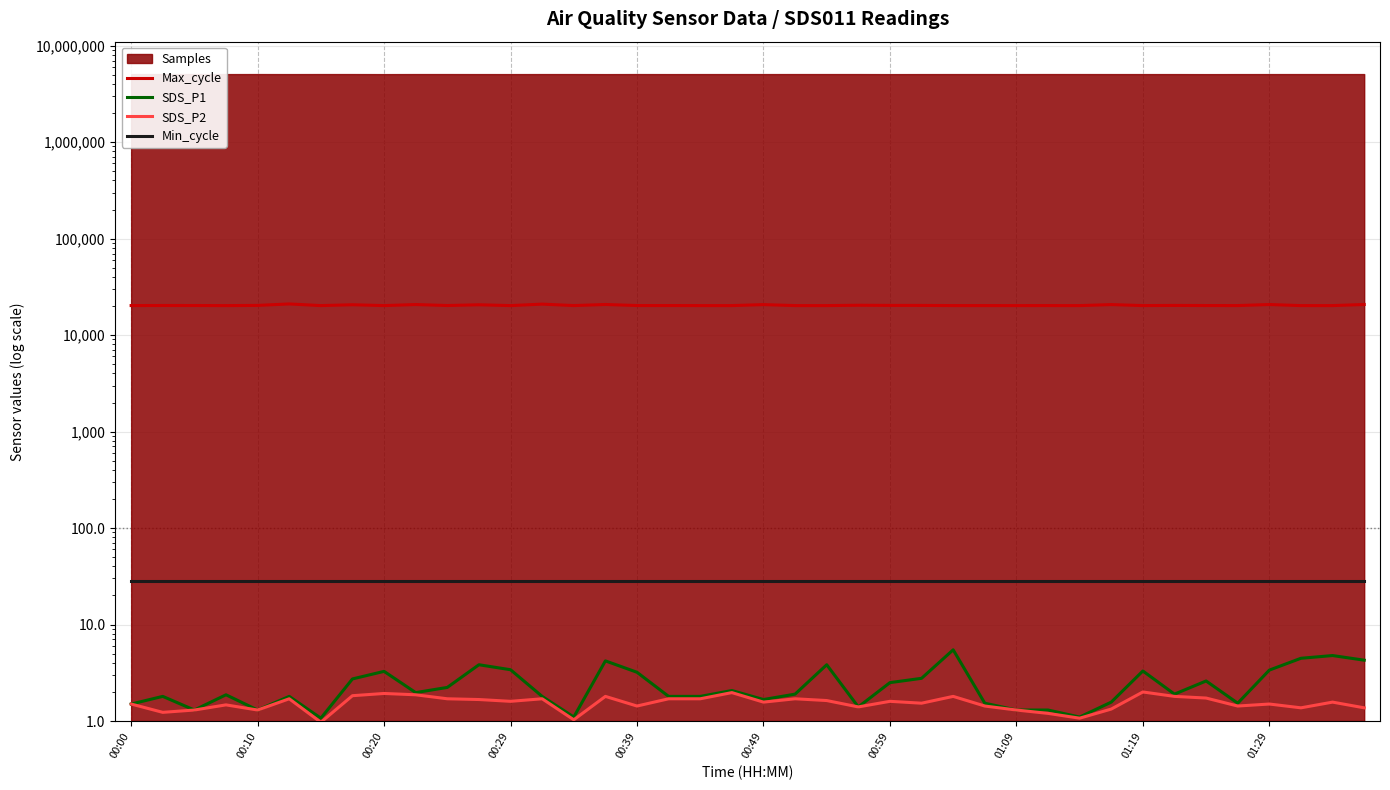

How many lines are shown in the chart?

4